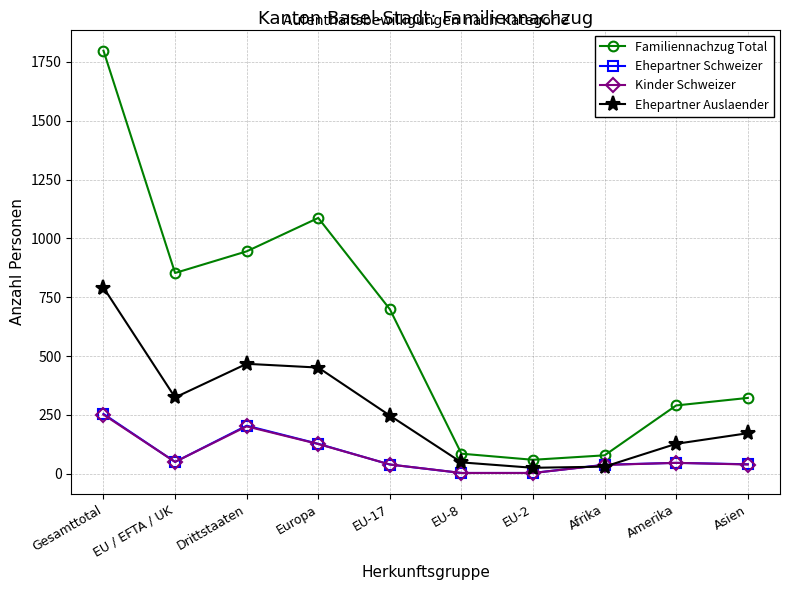

The value of Ehepartner Auslaender at Europa is 195. True or false?

False